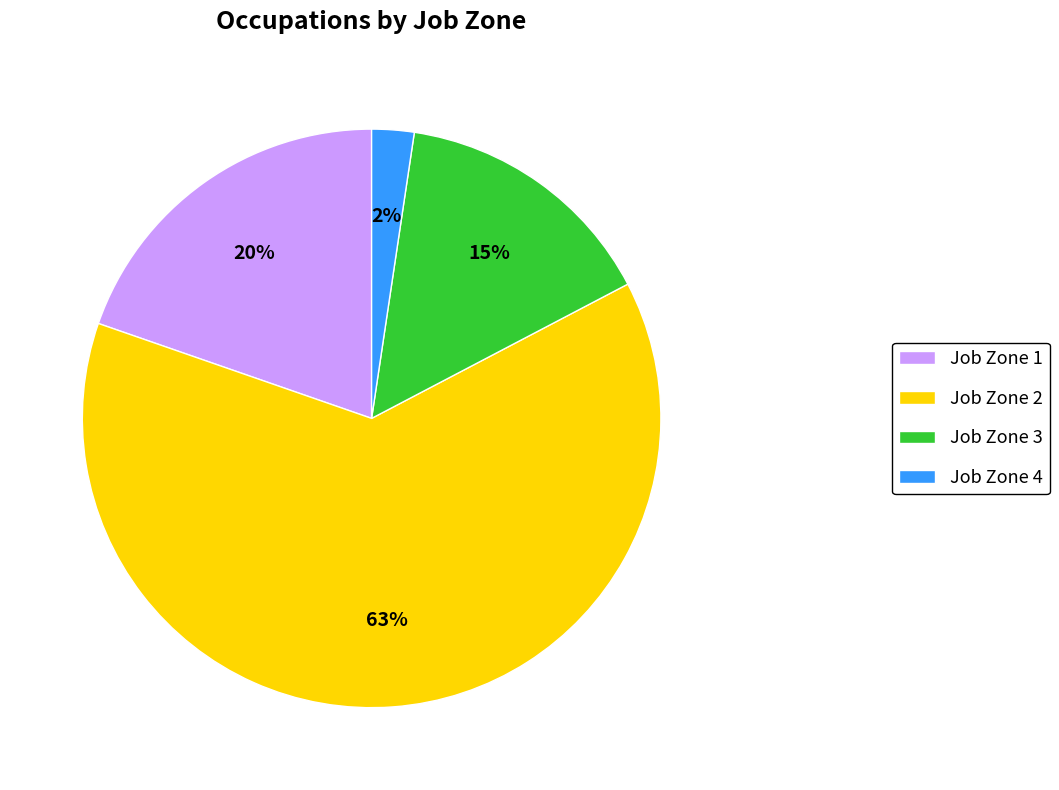

How many slices are in this pie chart?

4